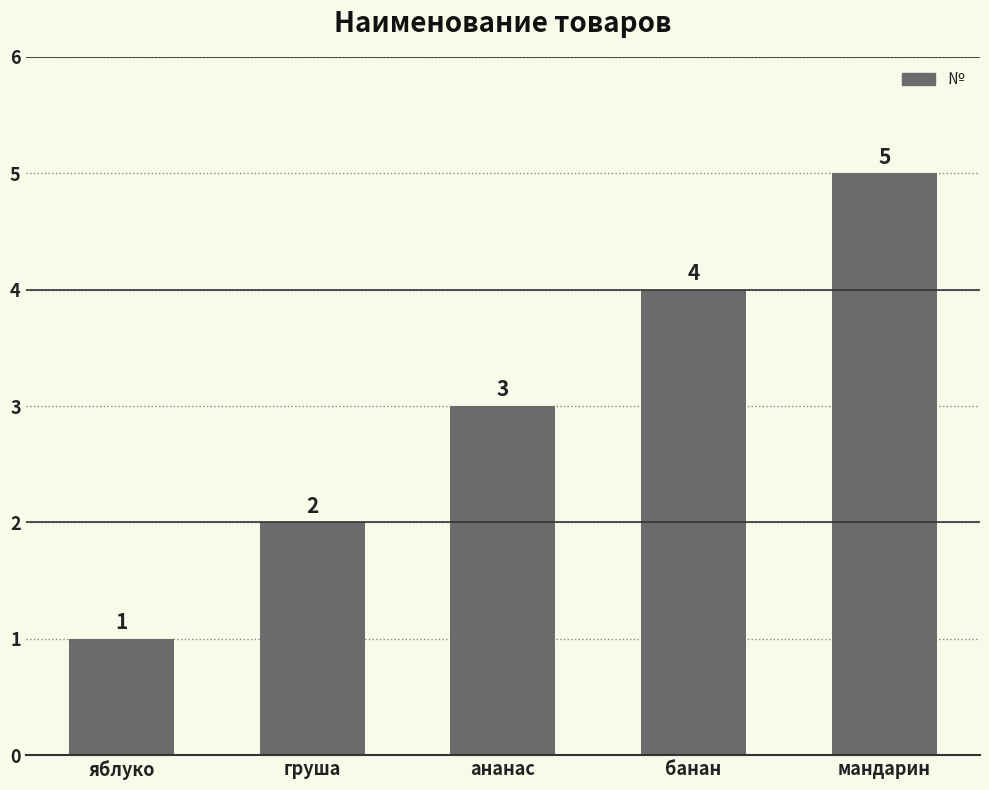

At which category does the chart reach its minimum across all series?

яблуко